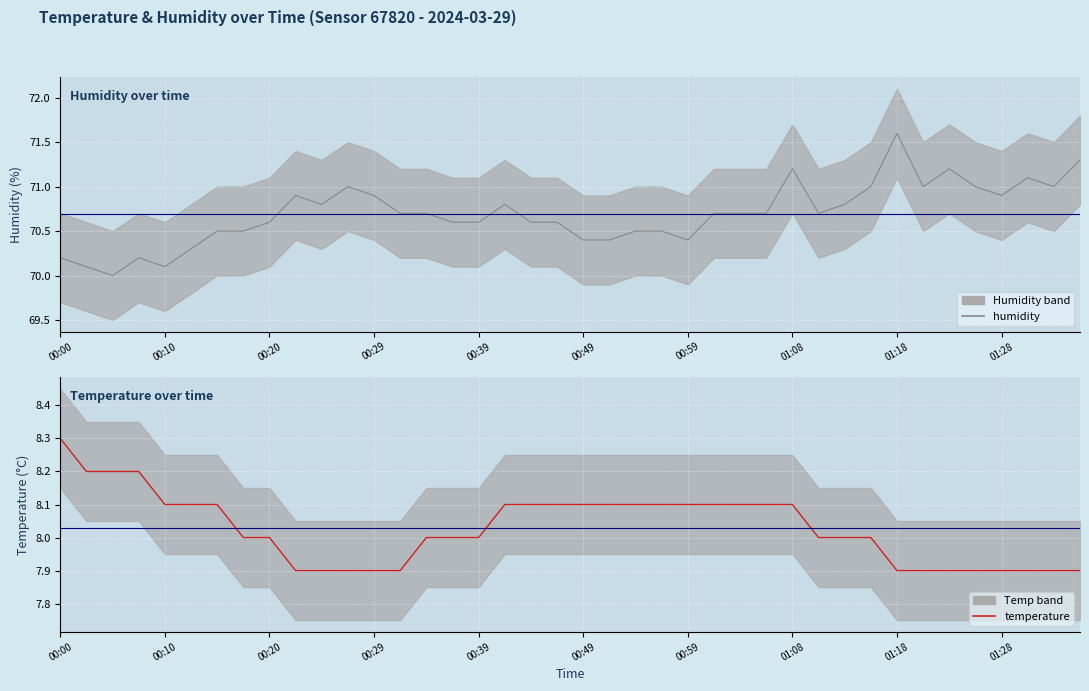

What is the maximum value shown in the chart?

71.6